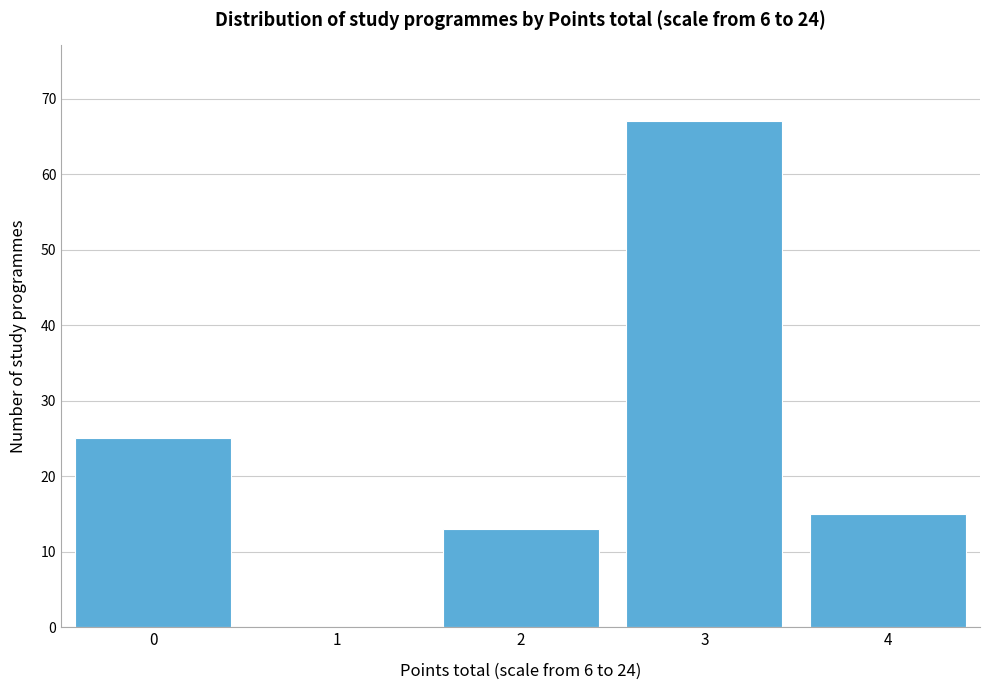

Reading right to left, what are all the values shown in this chart?

4=15	3=67	2=13	1=0	0=25